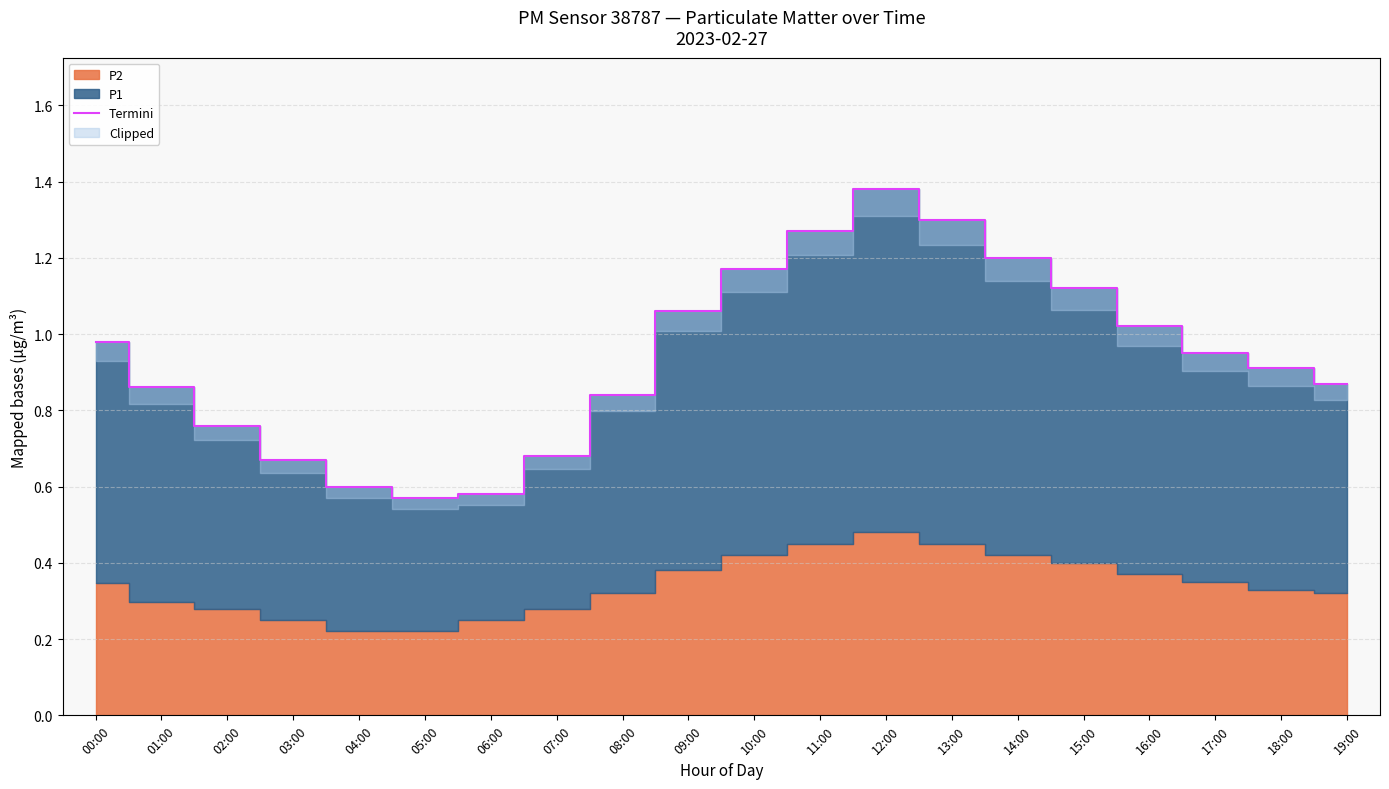

List the labels in order of value, smallest first.

05:00, 06:00, 04:00, 03:00, 07:00, 02:00, 08:00, 01:00, 19:00, 18:00, 17:00, 00:00, 16:00, 09:00, 15:00, 10:00, 14:00, 11:00, 13:00, 12:00